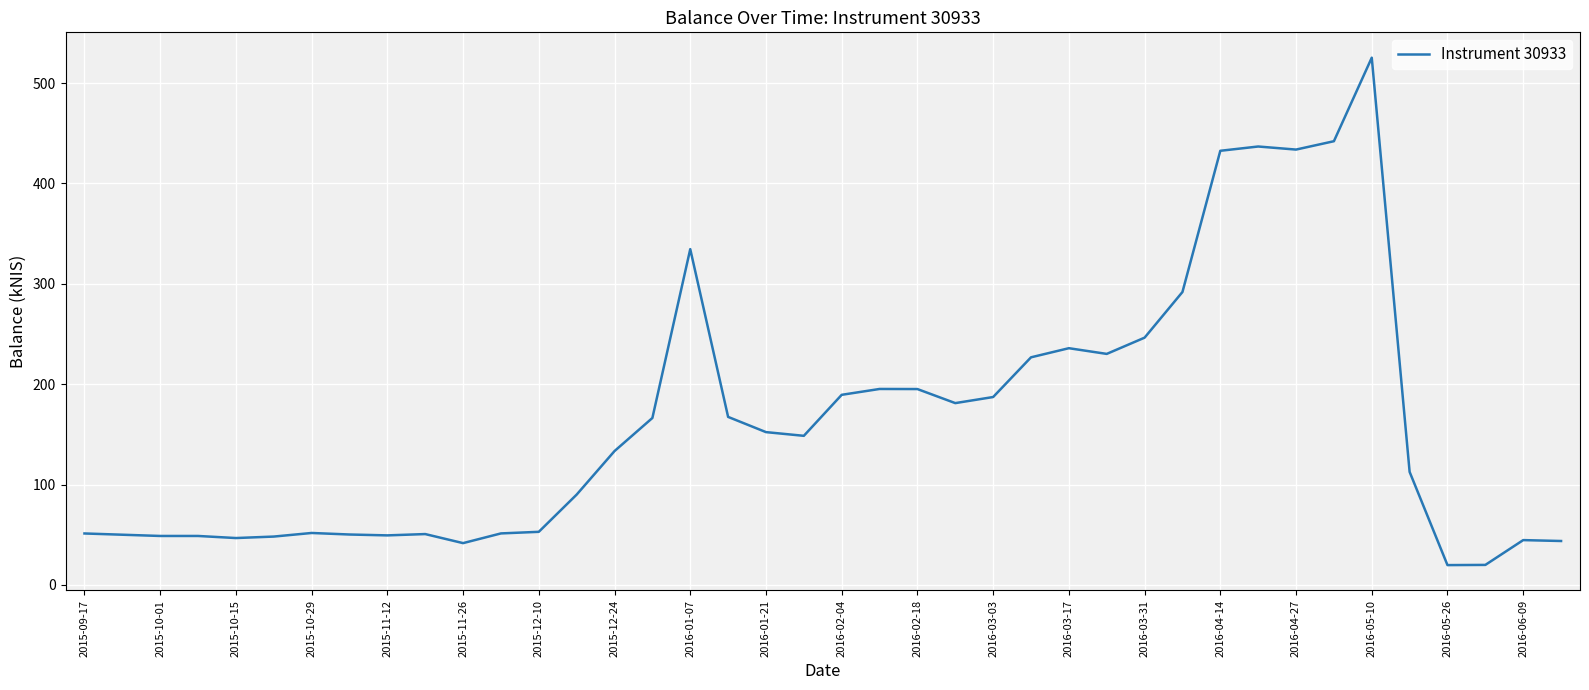

What is the maximum value shown in the chart?

525.3